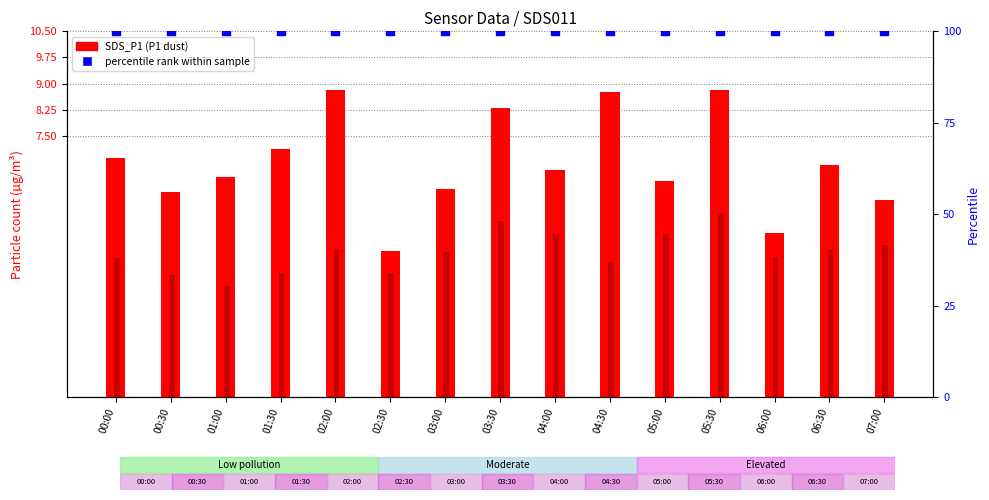

What is the total value across all series at 00:30?

109.4